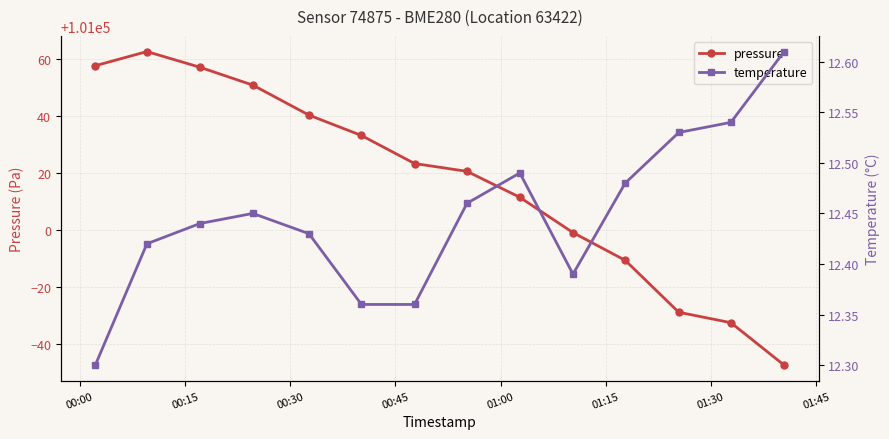

What is the maximum value for pressure?

101062.6